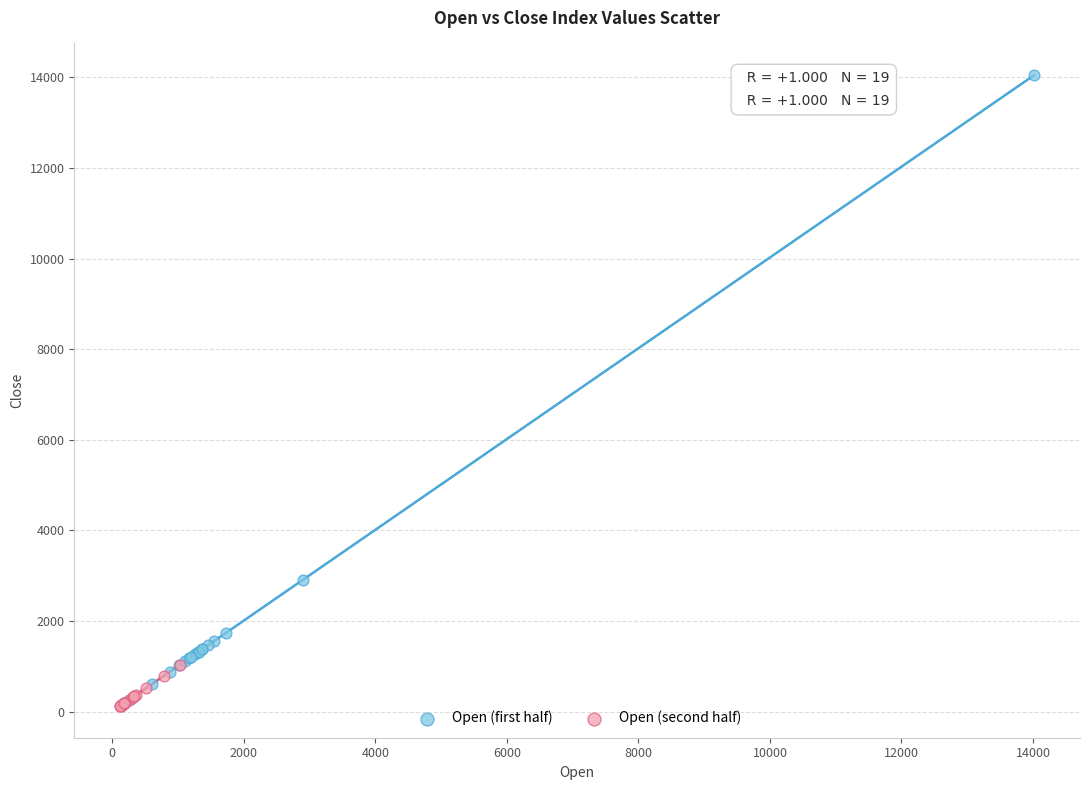

Which series reaches the maximum Y coordinate?

Open (first half)